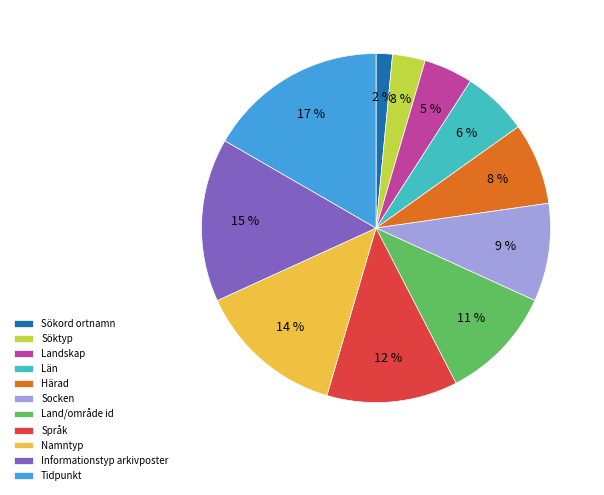

Does Land/område id account for over 50% of the chart?

No